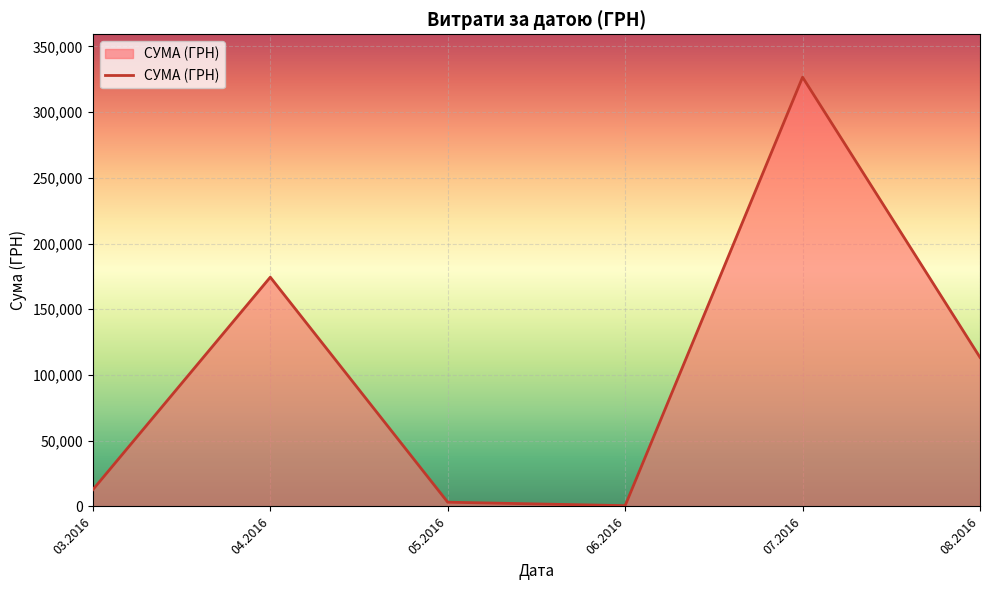

What is the maximum value shown in the chart?

326572.3